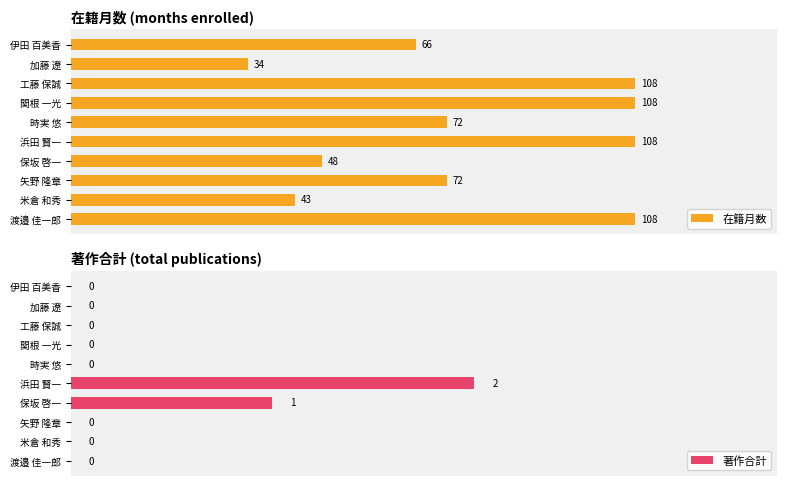

At which label is 著作合計 closest to 1?

保坂 啓一